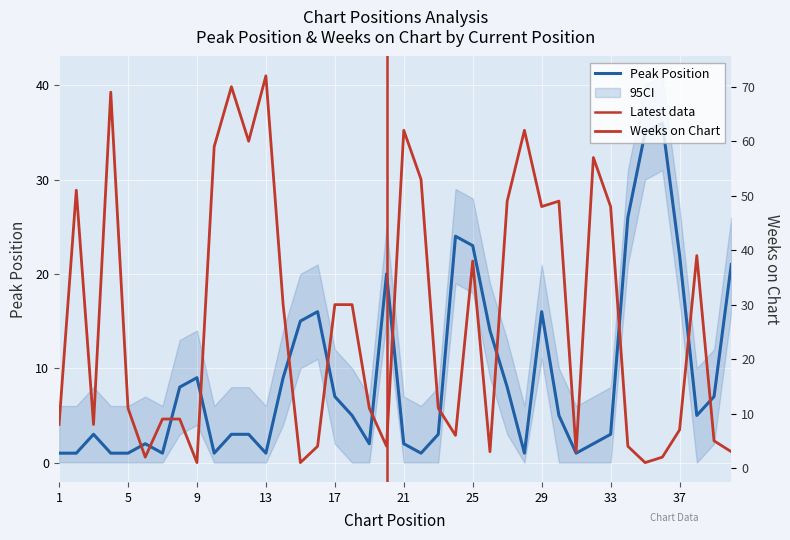

What is the value of the Weeks on Chart point at the 3rd from the left?

8